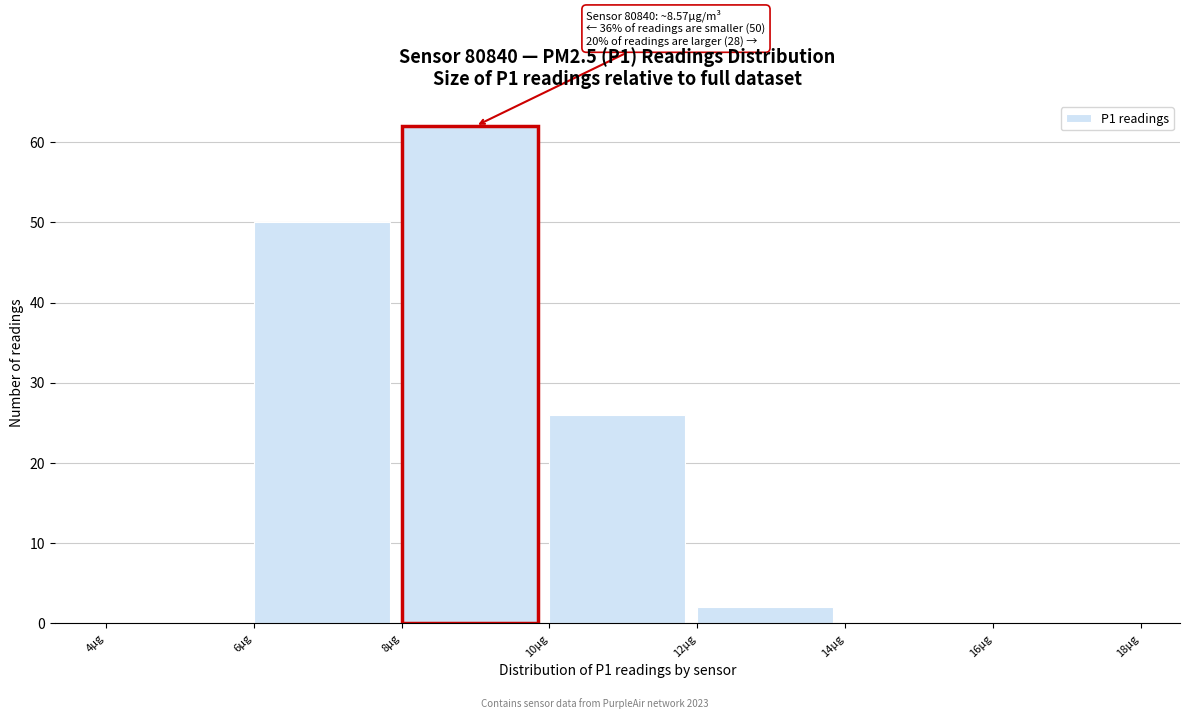

Which range on the x-axis has the tallest bar?

8 to 10